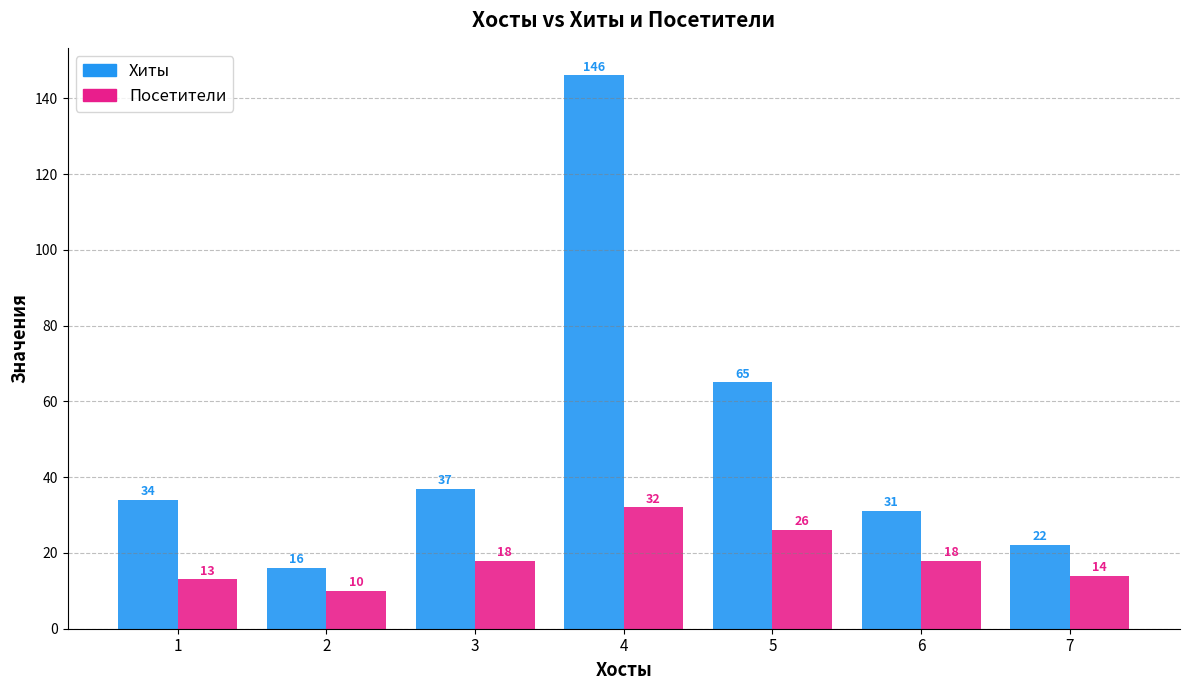

What are all the series names shown in the legend?

Хиты, Посетители